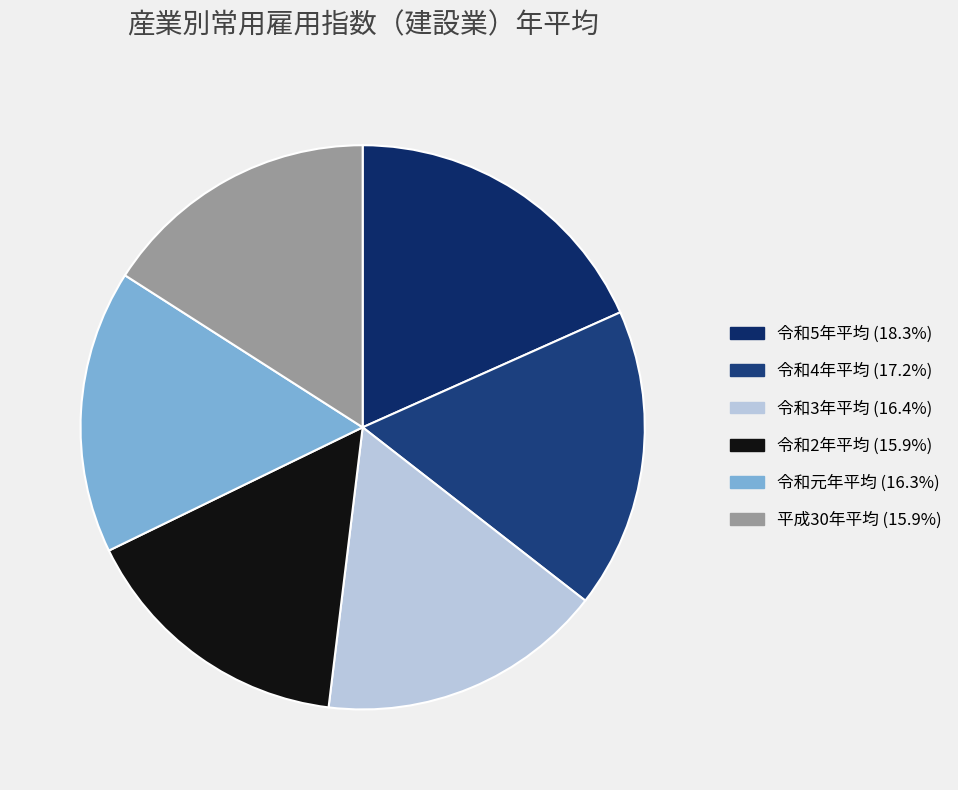

How many slices are in this pie chart?

6